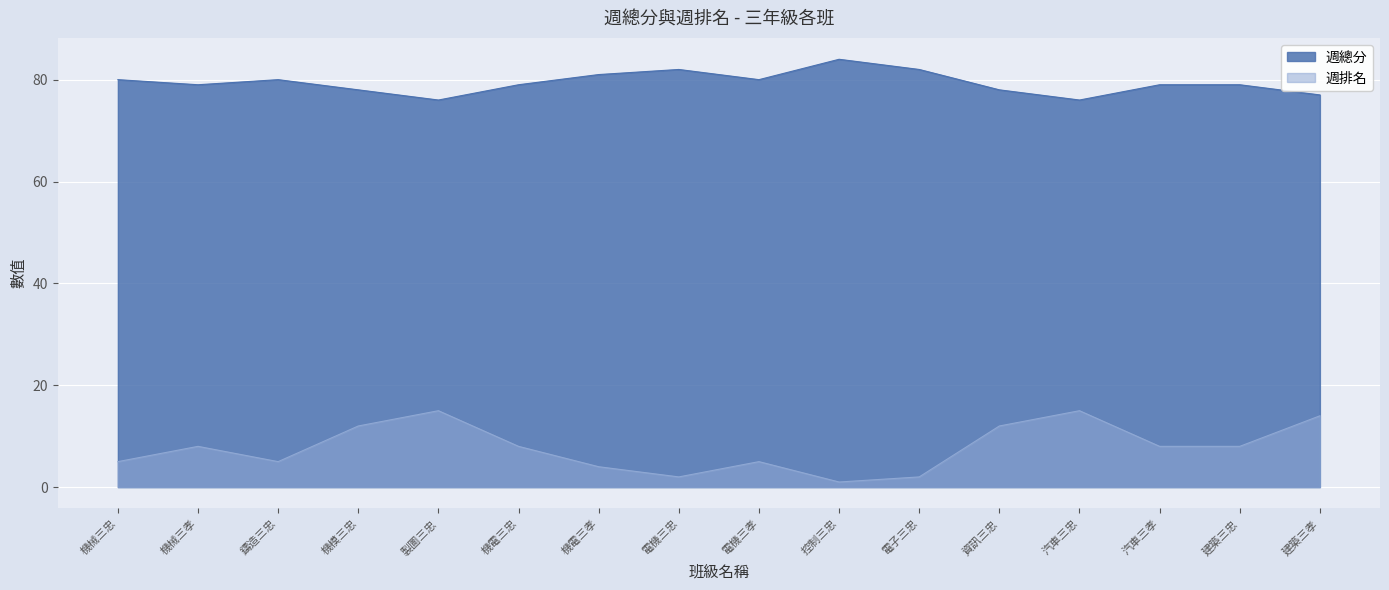

Where is 週總分 nearest to the value 80?

機械三忠